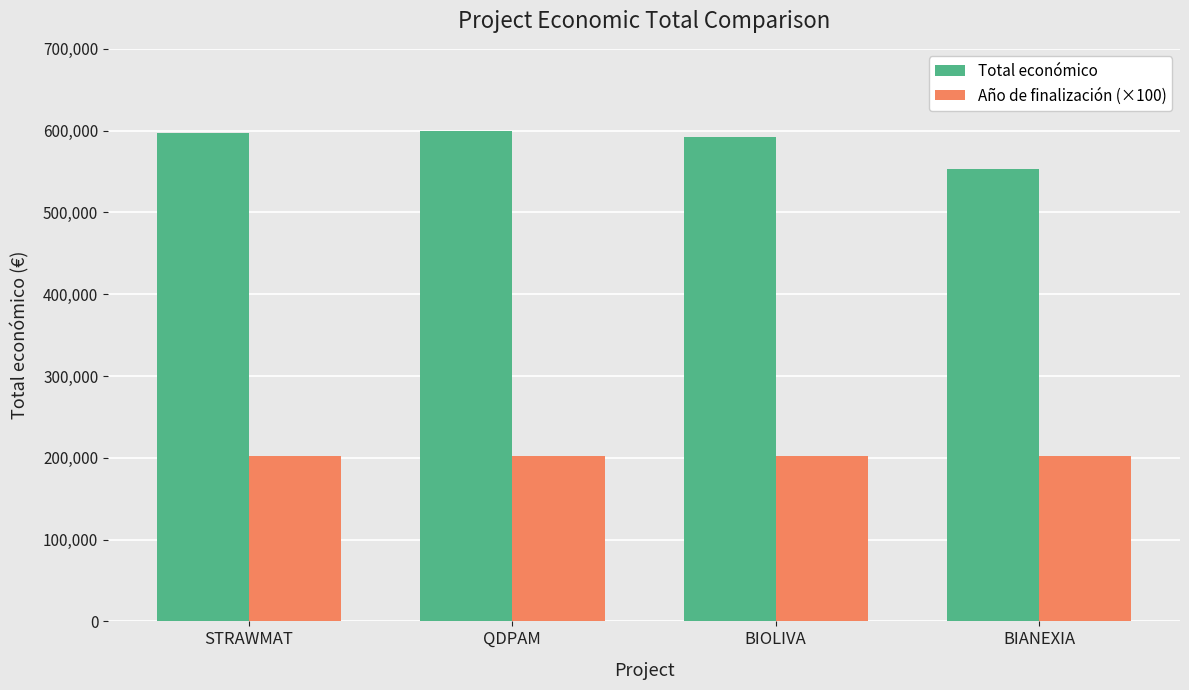

Is it true that Año de finalización (×100) equals 202700 at BIOLIVA?

True